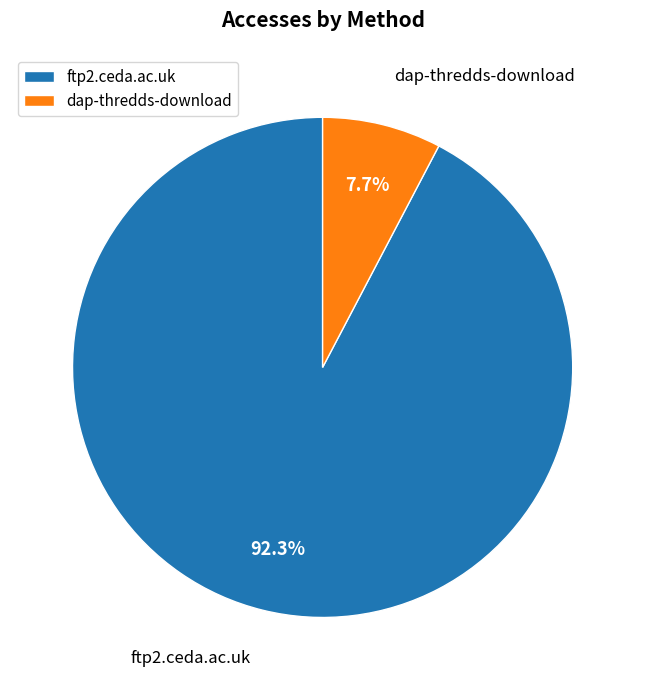

Which has a higher value, dap-thredds-download or ftp2.ceda.ac.uk?

ftp2.ceda.ac.uk